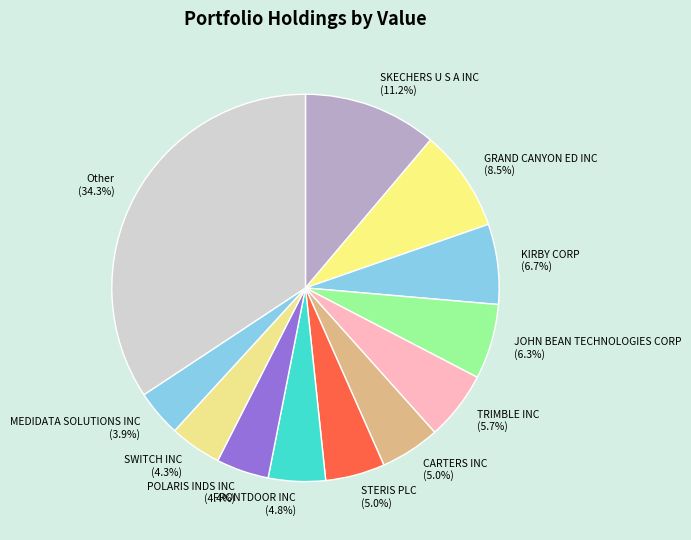

Is there a majority slice in this chart?

No